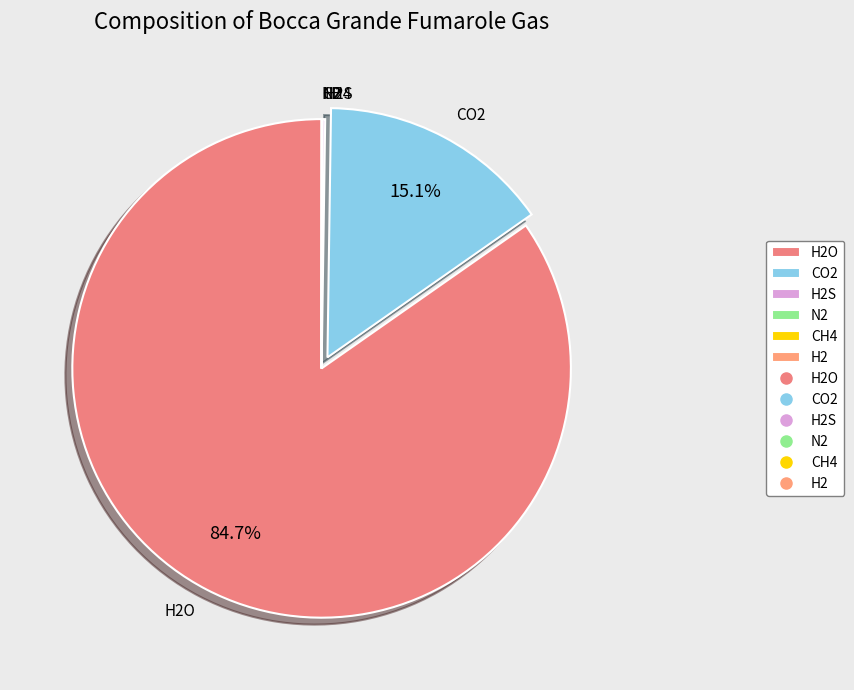

Does any single category account for the majority?

Yes